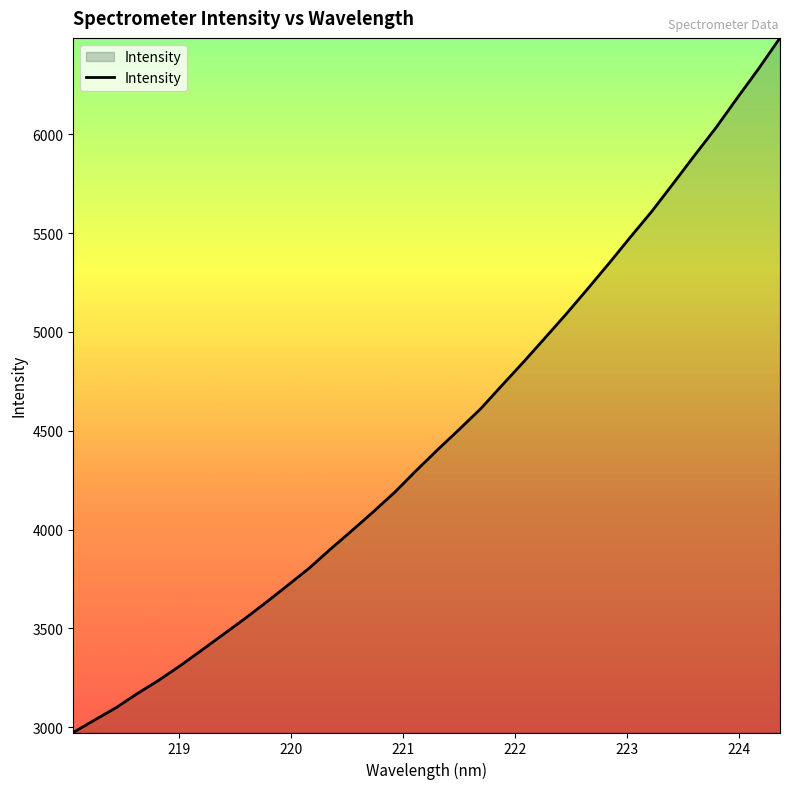

What is the difference between the maximum and second lowest values?

3451.7